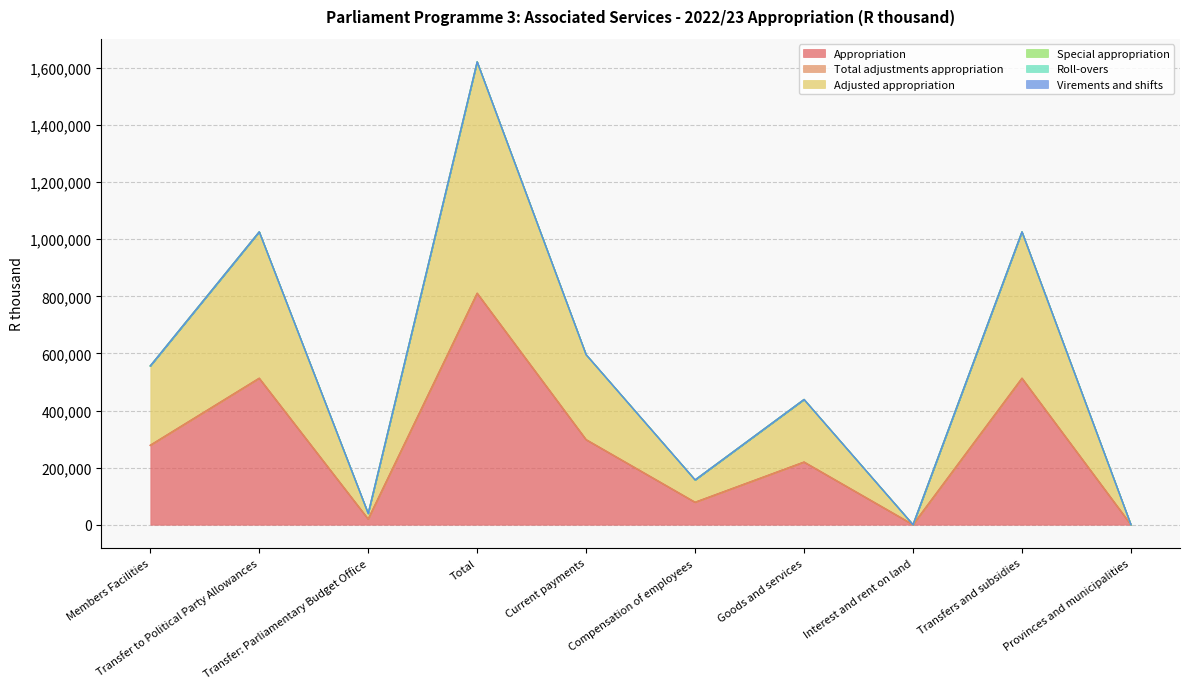

Is the value of Roll-overs at Transfers and subsidies greater than the value of Virements and shifts at Current payments?

No